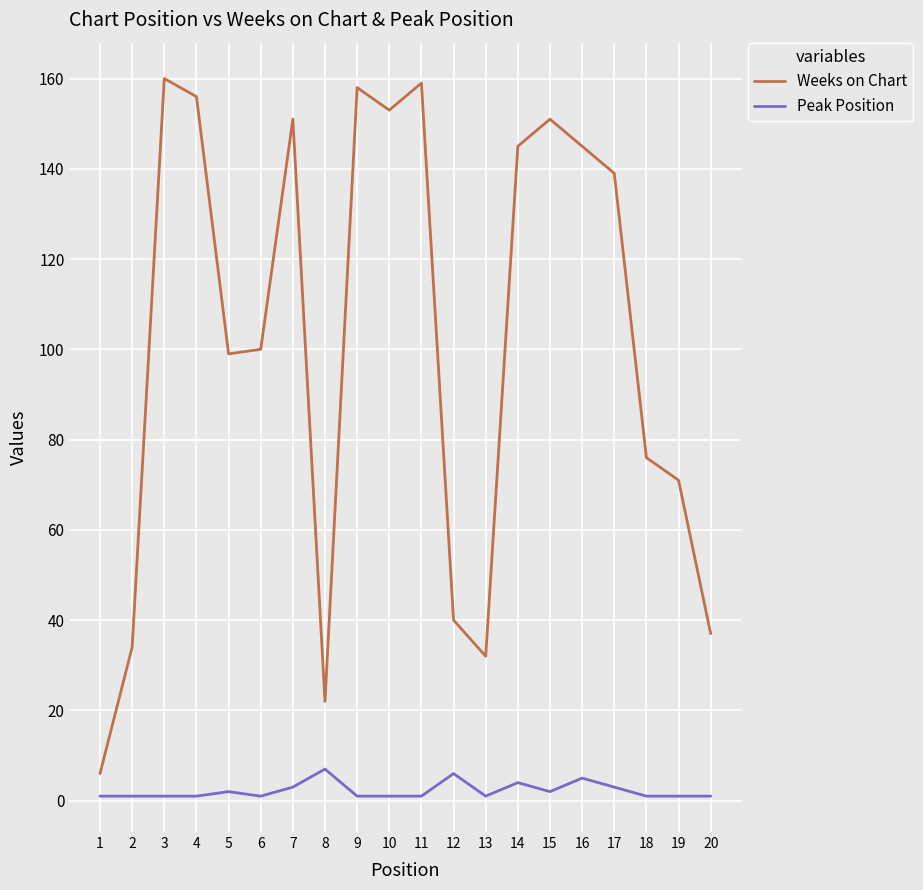

Reading left to right, list all the values displayed in this chart.

Weeks on Chart: 6	34	160	156	99	100	151	22	158	153	159	40	32	145	151	145	139	76	71	37
Peak Position: 1	1	1	1	2	1	3	7	1	1	1	6	1	4	2	5	3	1	1	1